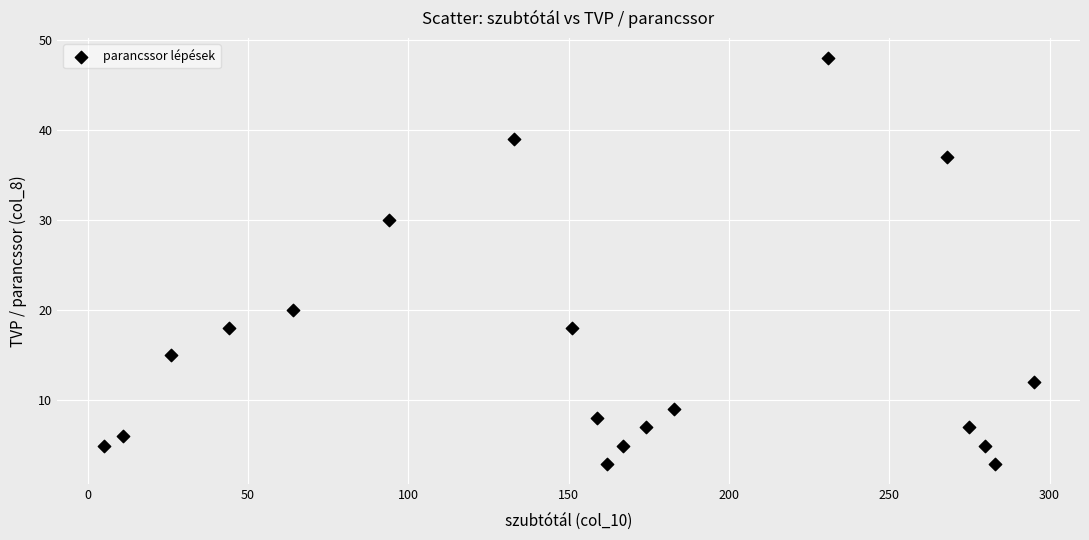

What is the range of Y values (max minus min)?

45